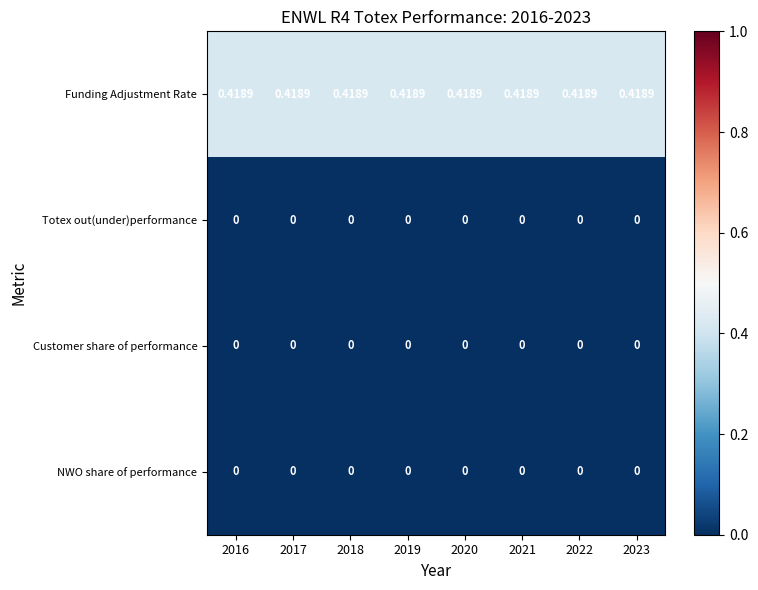

Which series has the largest total across all categories?

Funding Adjustment Rate